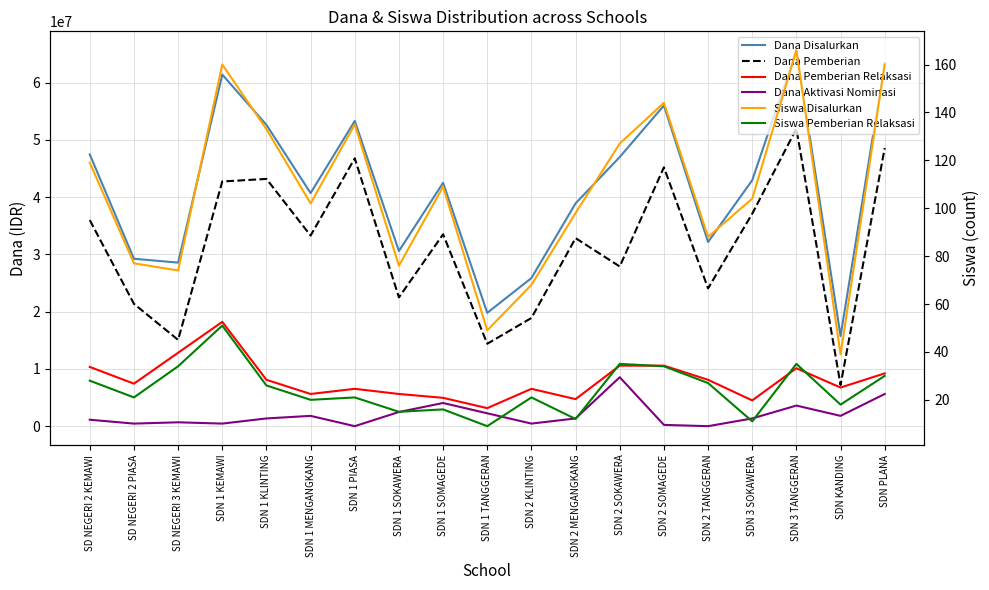

What is the label of the 13th point from the left?

SDN 2 SOKAWERA